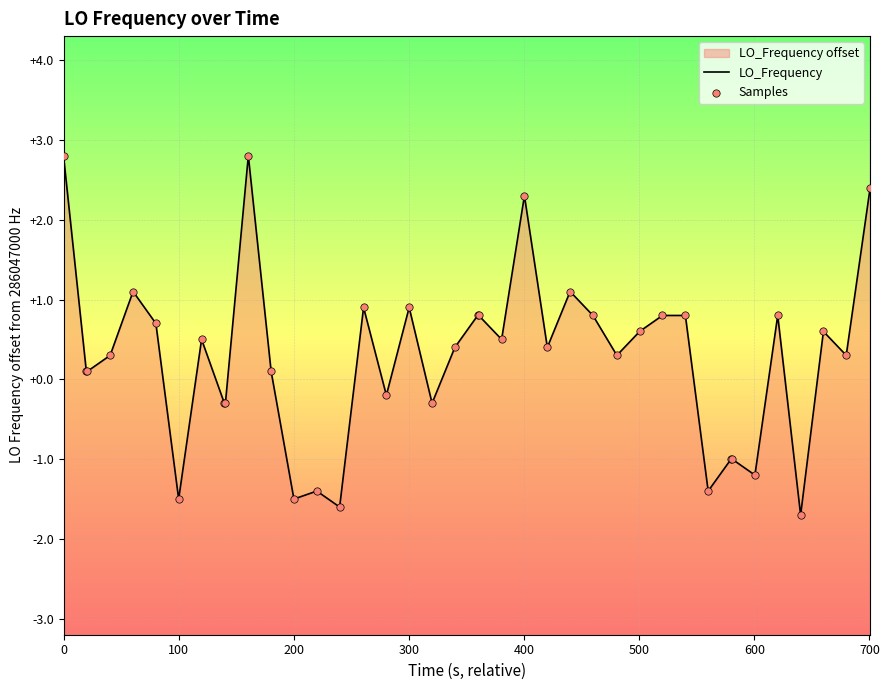

Is the value of Samples at 0 greater than the value of LO_Frequency at 24?

Yes